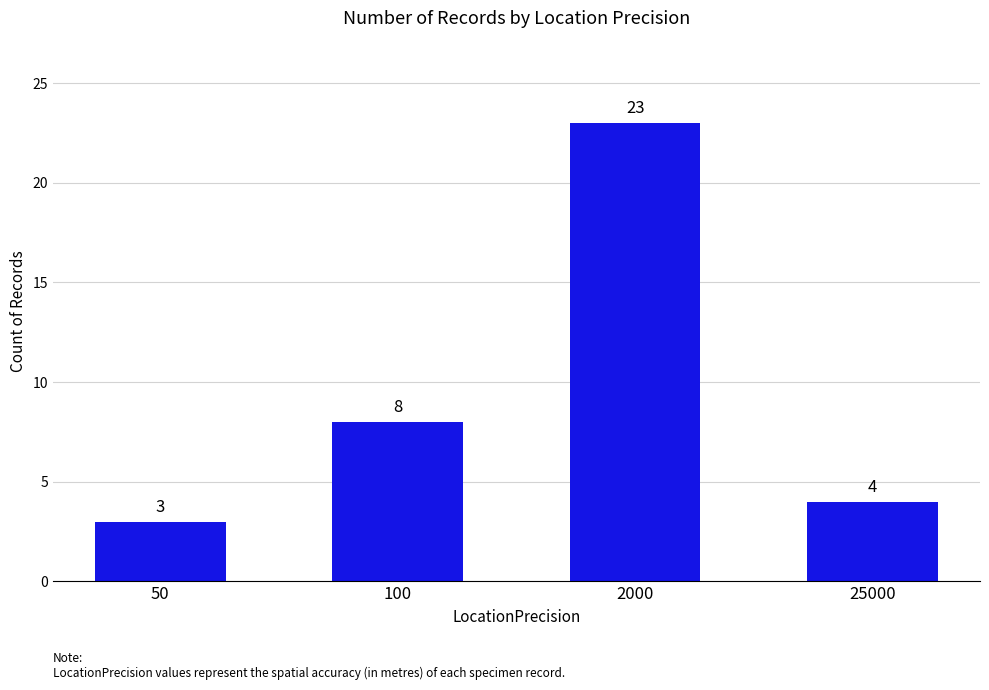

What is the minimum value shown in the chart?

3